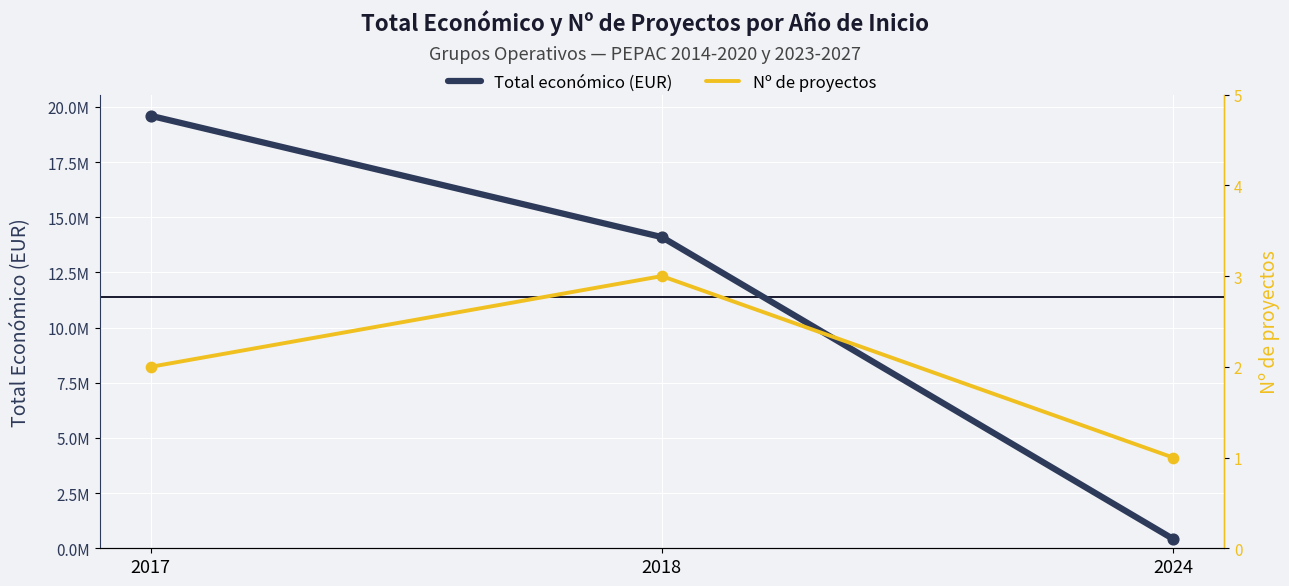

Which series has the widest spread of Y values?

Total económico (EUR)